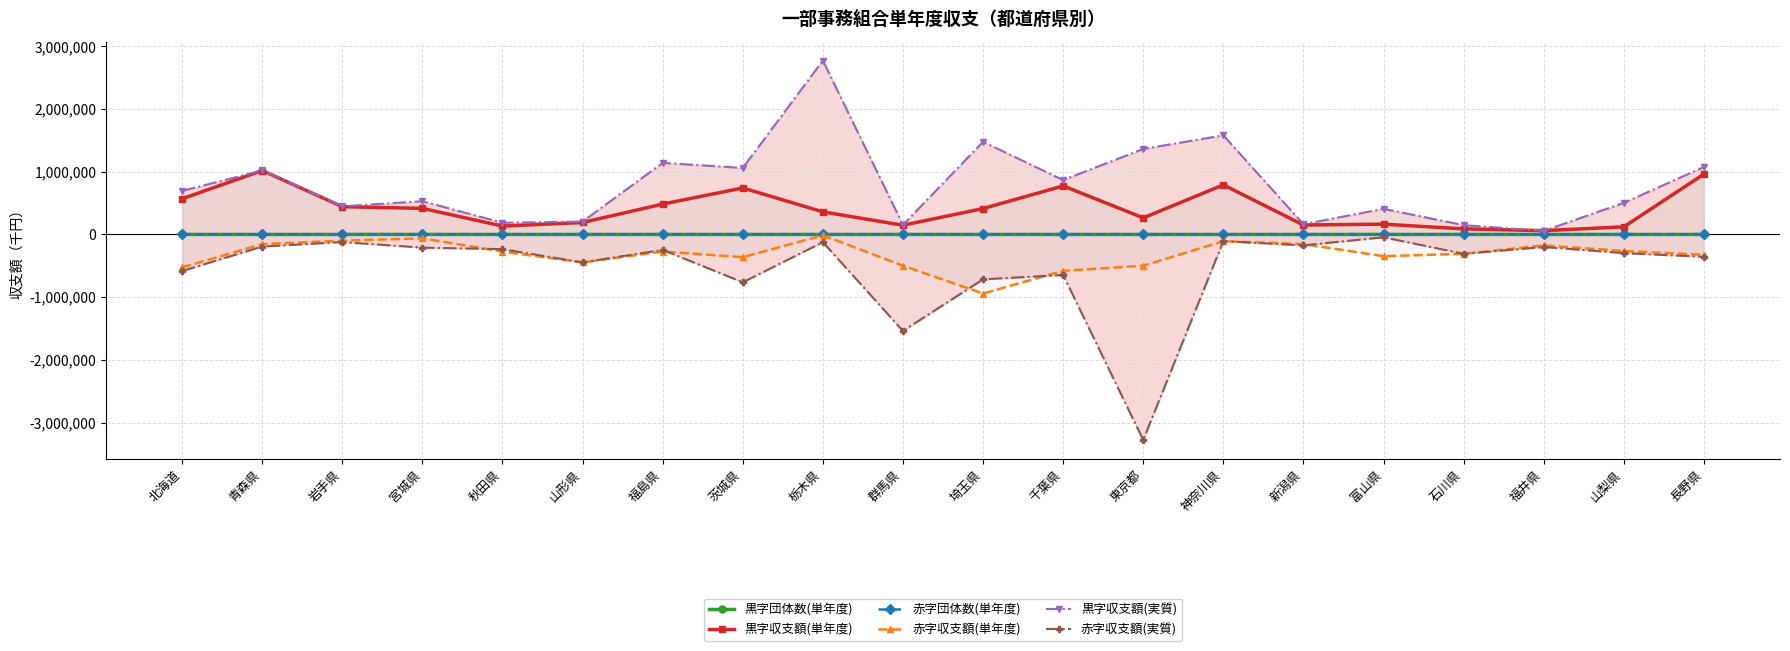

Where is 黒字収支額(単年度) nearest to the value 539237?

北海道